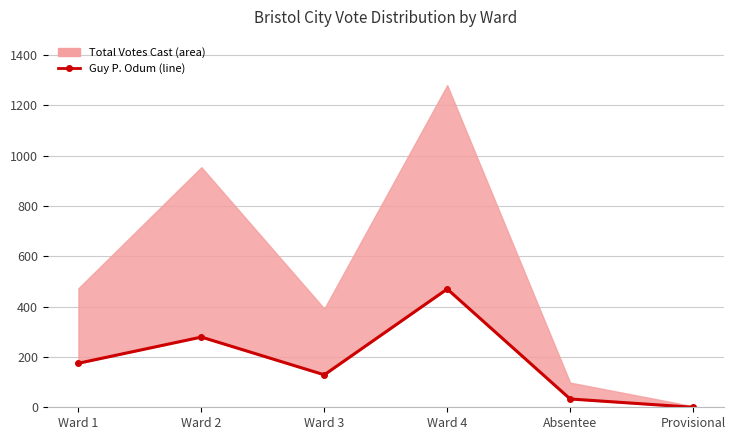

How many interior local valleys (lower than both neighbors) does the data have?

1